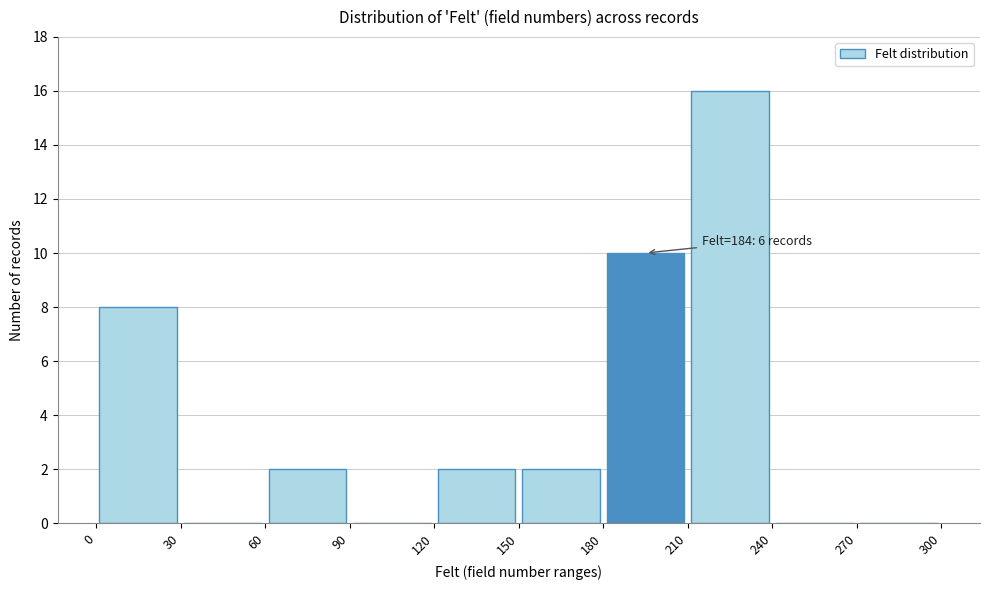

Over which range of the x-axis is the bar tallest?

210 to 240